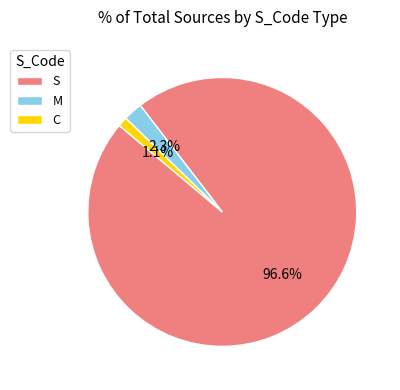

What is the smallest slice in the pie chart?

C